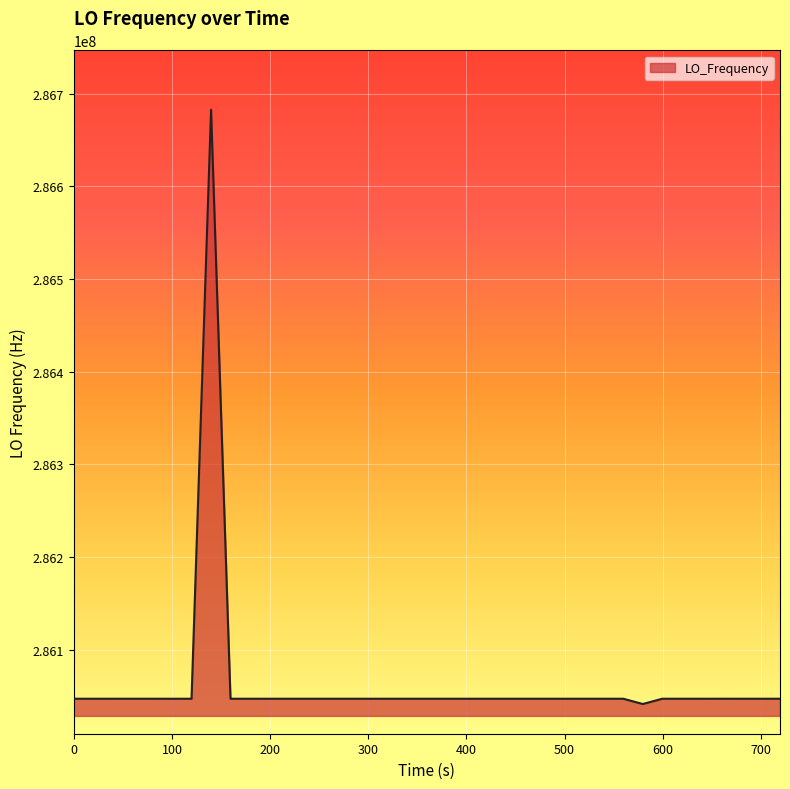

What is the greatest value displayed?

286682708.9